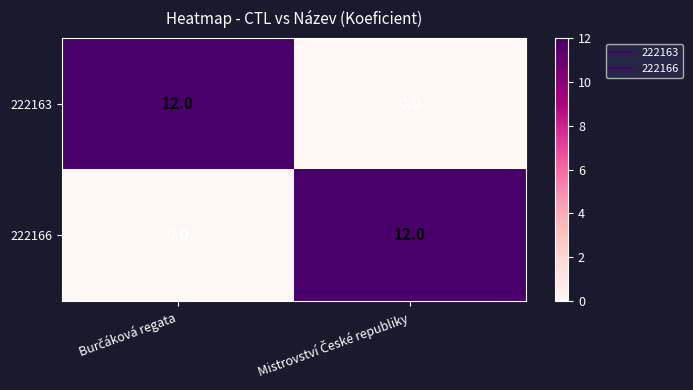

What is the difference between the maximum and minimum values in the 222166 series?

12